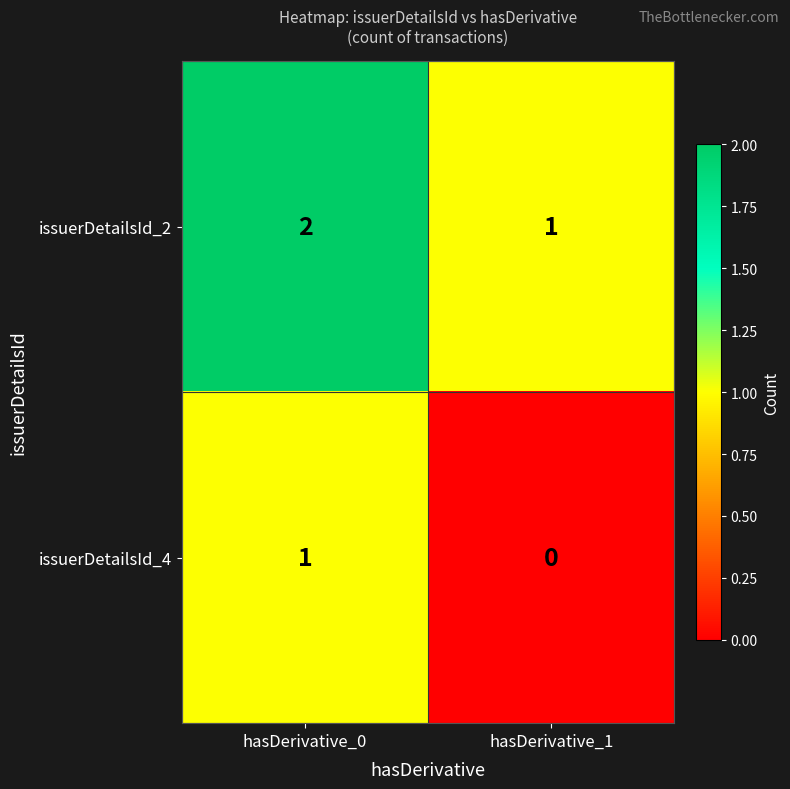

Reading left to right, list all the values displayed in this chart.

issuerDetailsId_2: hasDerivative_0=2	hasDerivative_1=1
issuerDetailsId_4: hasDerivative_0=1	hasDerivative_1=0